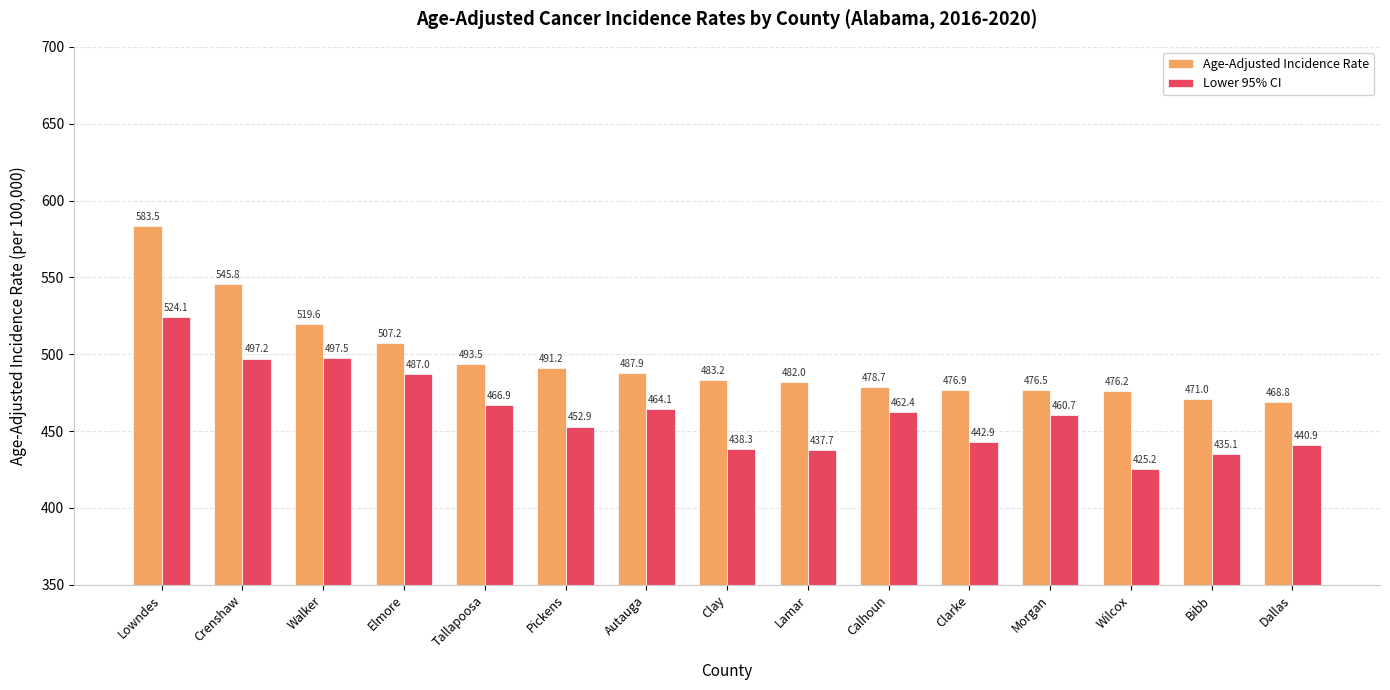

What are all the series names shown in the legend?

Age-Adjusted Incidence Rate, Lower 95% CI